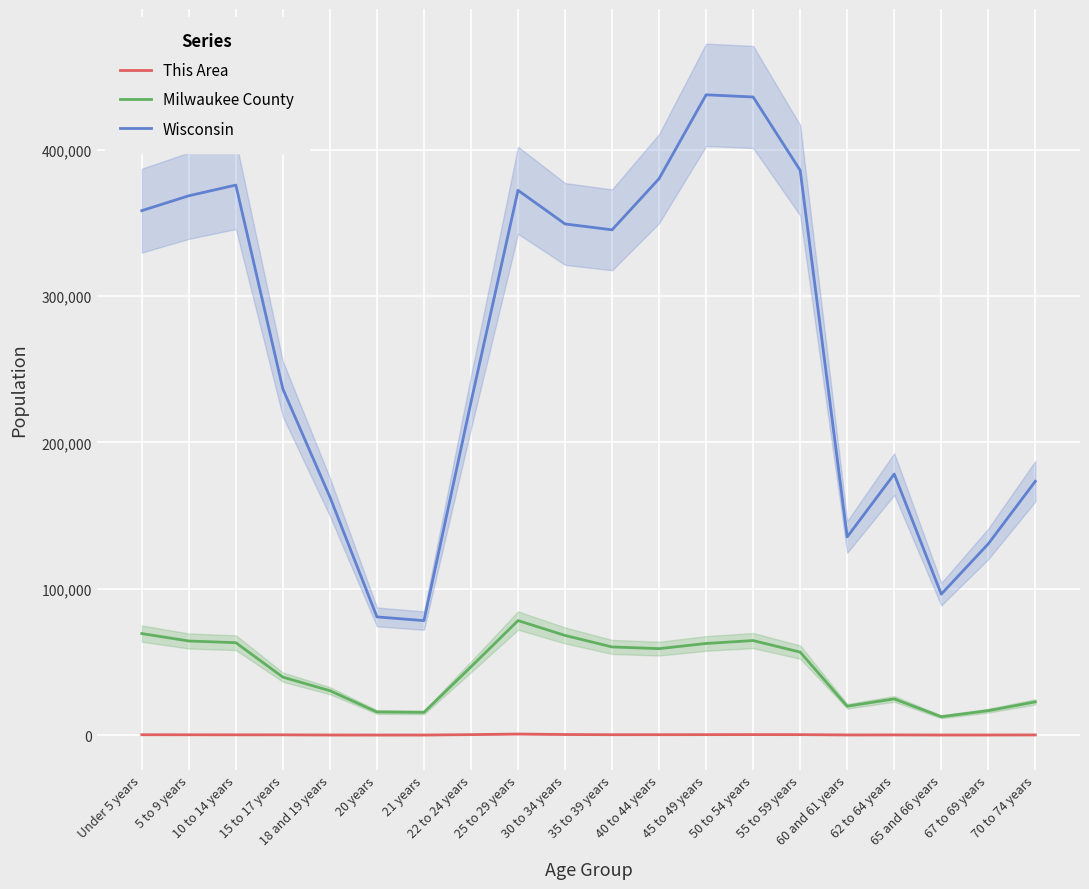

Reading right to left, extract all data points from this chart.

This Area: 95	57	49	119	90	291	316	289	259	241	378	702	294	35	29	54	155	172	193	229
Milwaukee County: 22684	16678	12522	24710	19713	56696	64588	62602	59070	60231	68088	78250	46653	15522	15782	30320	39592	63132	64289	69364
Wisconsin: 173467	130713	96316	178388	135437	385986	436126	437627	380338	345328	349347	372347	227573	78216	80763	162704	236505	375927	368617	358443